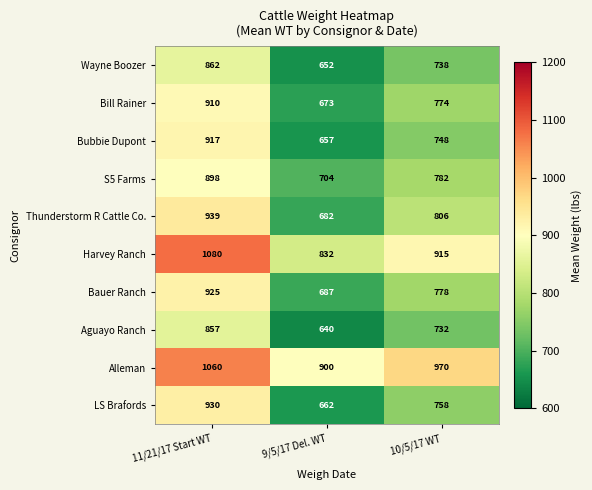

Which series has the largest range (max minus min)?

LS Brafords